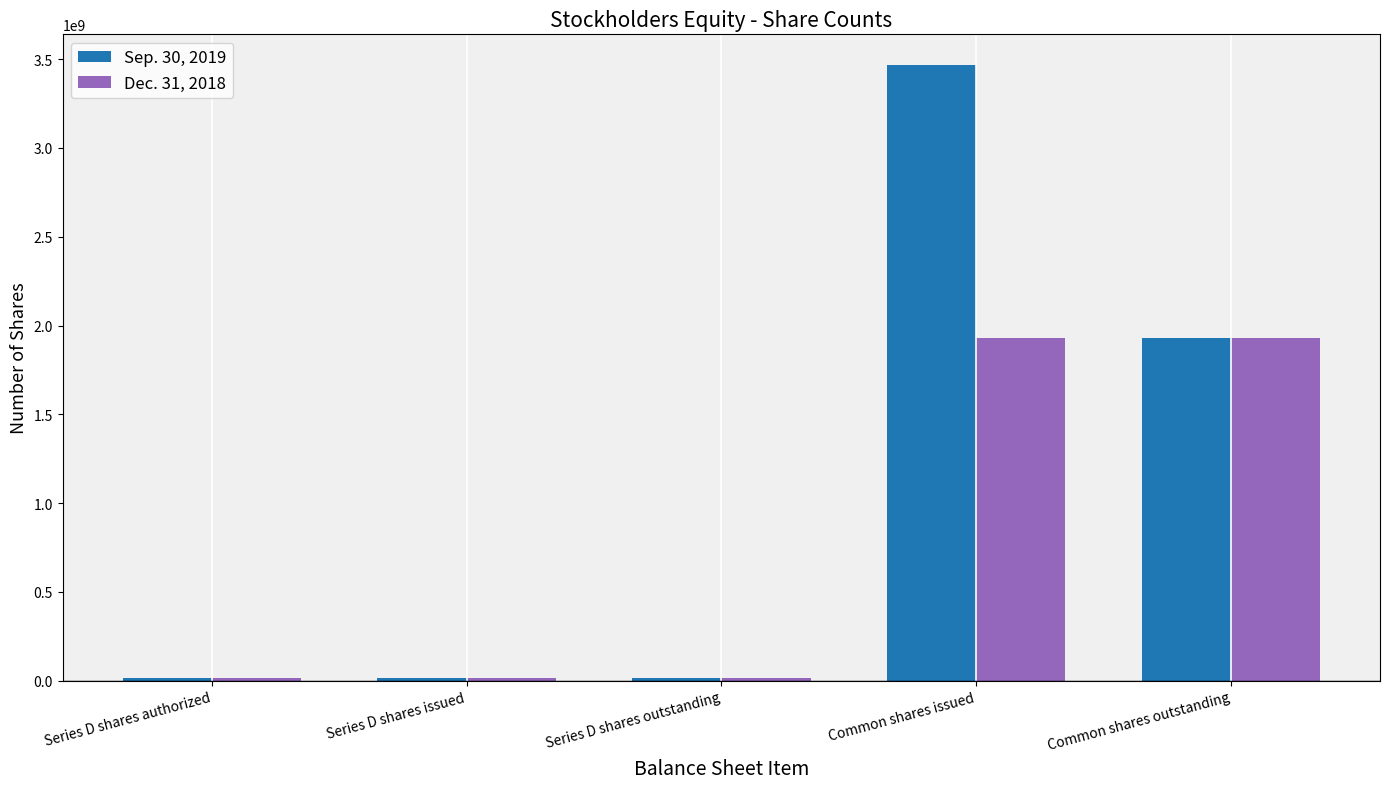

How many groups of bars are there?

5